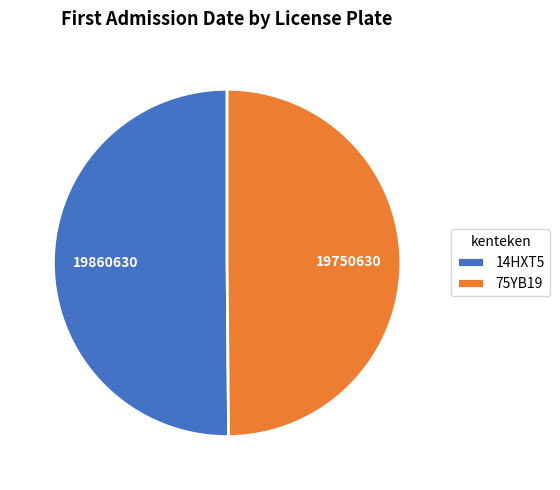

Is it true that 75YB19 is 50% of the pie?

True